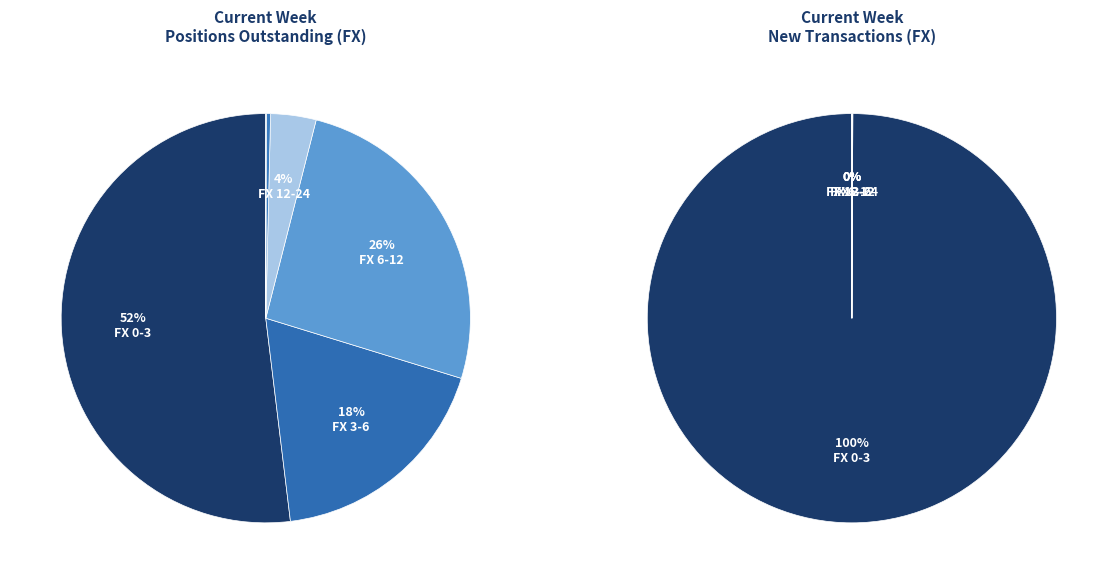

Do FX 6-12 and FX 12-24 together represent more than half of the pie?

No